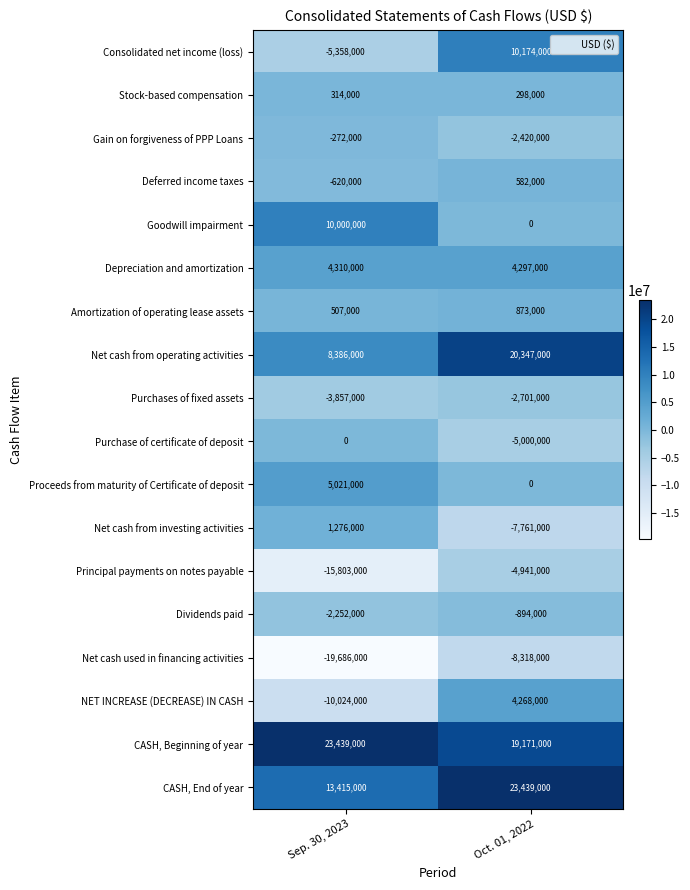

Is the value of Consolidated net income (loss) at Sep. 30, 2023 greater than the value of Goodwill impairment at Oct. 01, 2022?

No